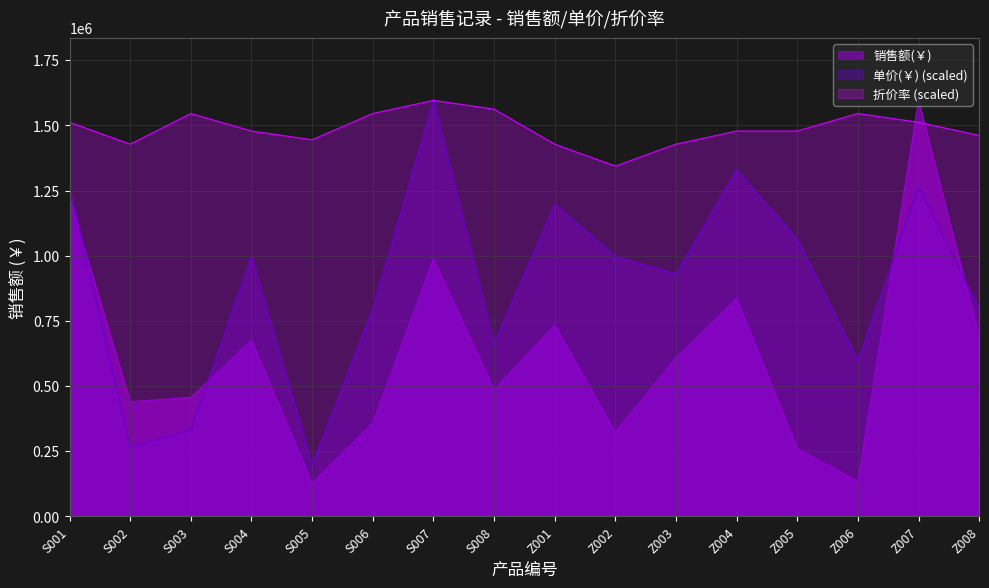

Where is 单价(￥) nearest to the value 897910?

Z003